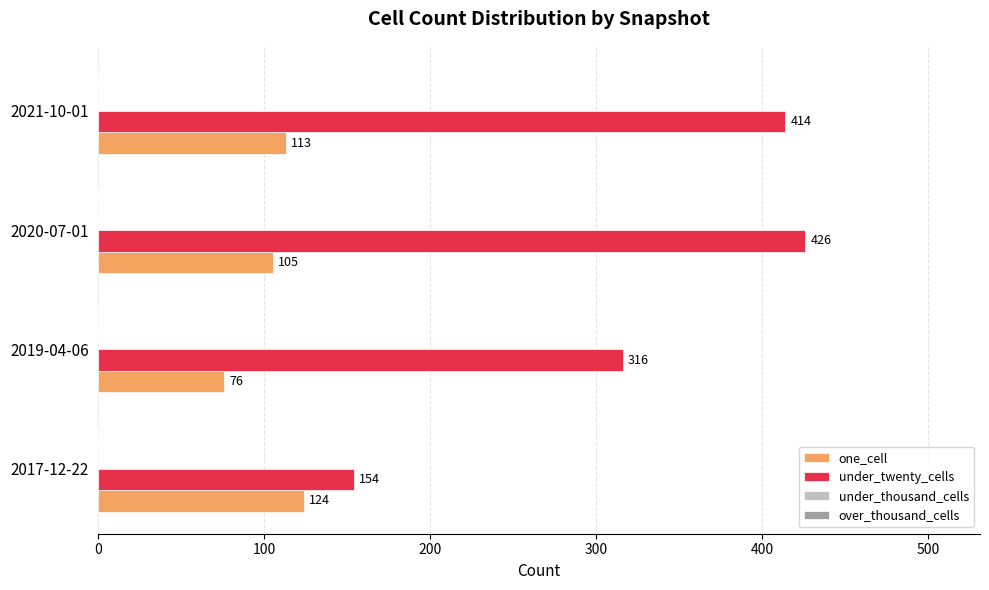

Between 2017-12-22 and 2021-10-01, which series saw the biggest shift?

under_twenty_cells